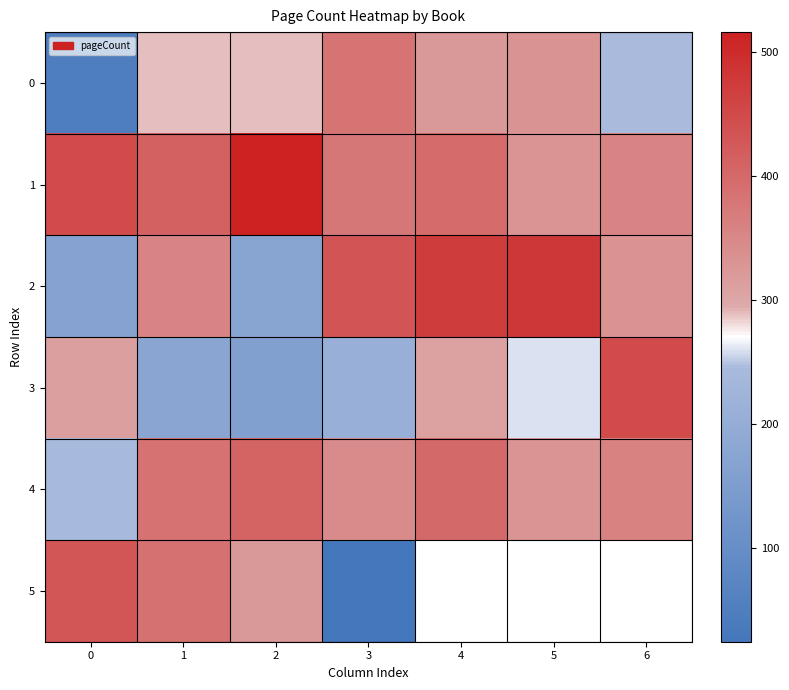

What is the difference between the highest and lowest values at 6?

204.0